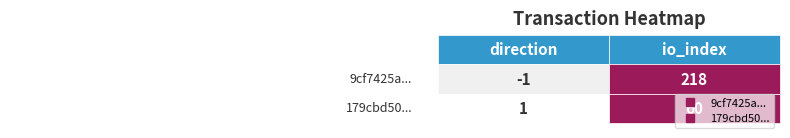

List the labels in order of 9cf7425a38553dcb093611bc184a31e2748fe01 value, smallest first.

direction, io_index